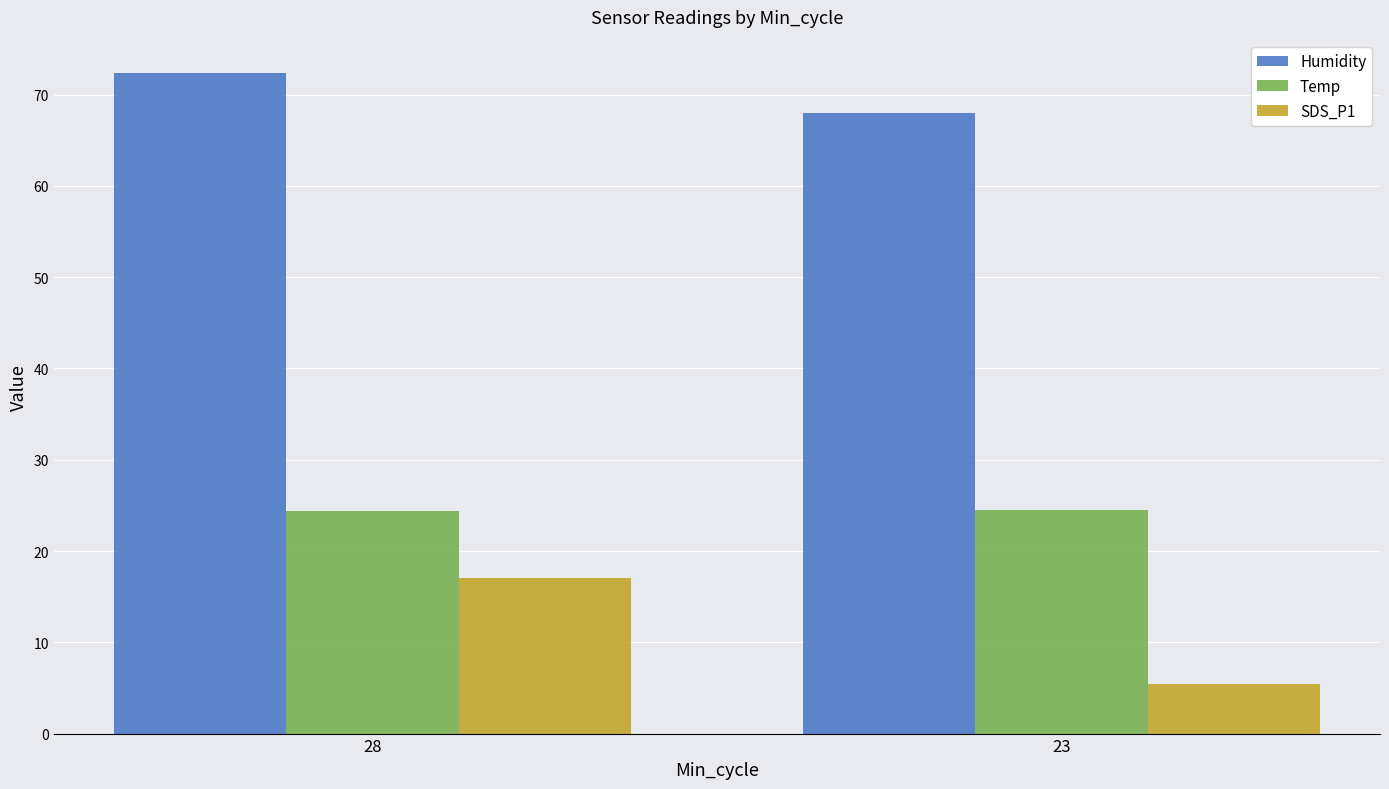

At how many categories does at least one series exceed 10?

2